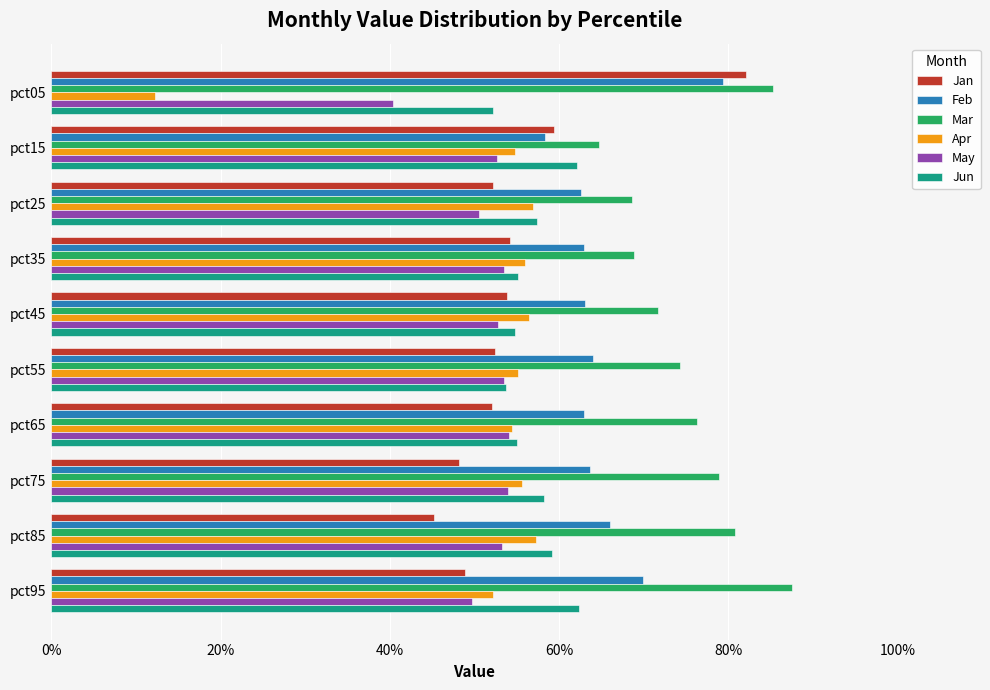

What is the highest value of the Apr series?

0.6